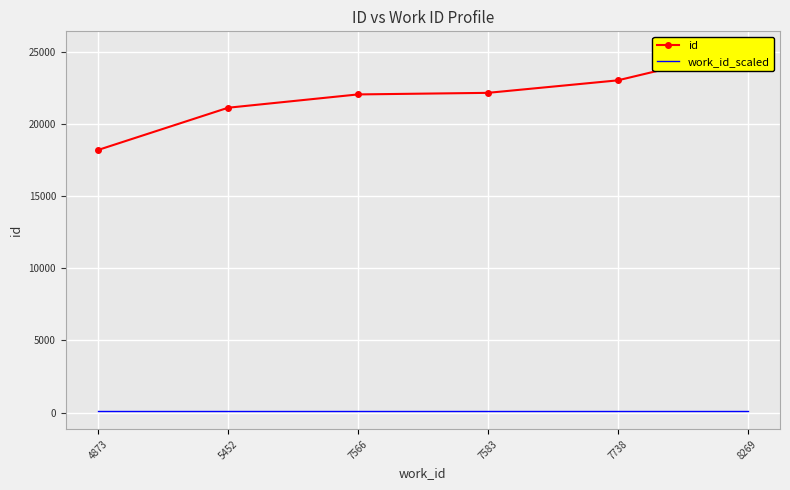

Which series has the largest range (max minus min)?

id